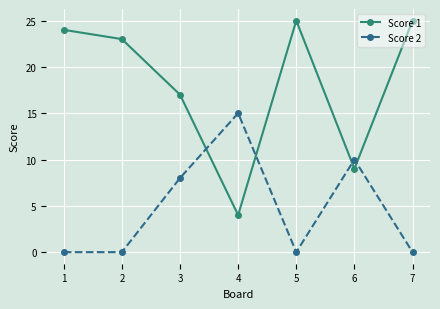

Reading right to left, what are all the values shown in this chart?

Score 1: 7=25	6=9	5=25	4=4	3=17	2=23	1=24
Score 2: 7=0	6=10	5=0	4=15	3=8	2=0	1=0